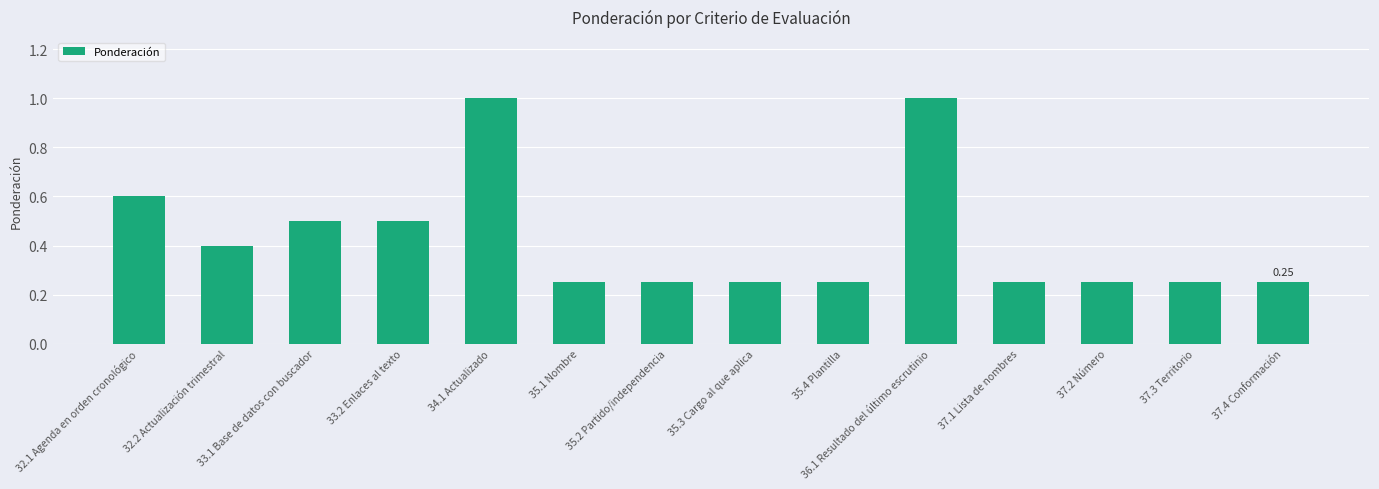

Does the chart contain stacked bars?

No